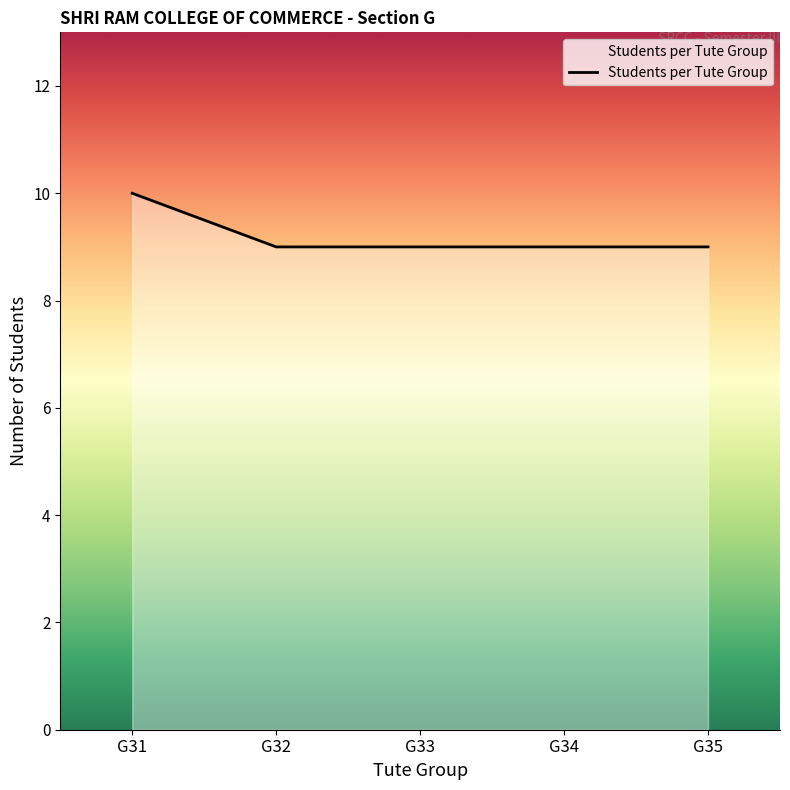

True or false: the data has more than 2 interior local peaks.

False